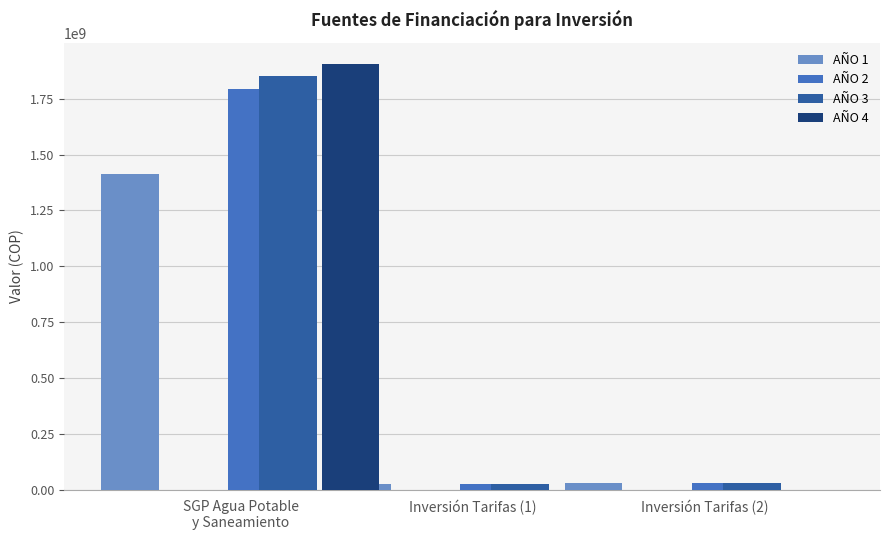

What is the value of the AÑO 3 bar at the 2nd from the left?

25500000